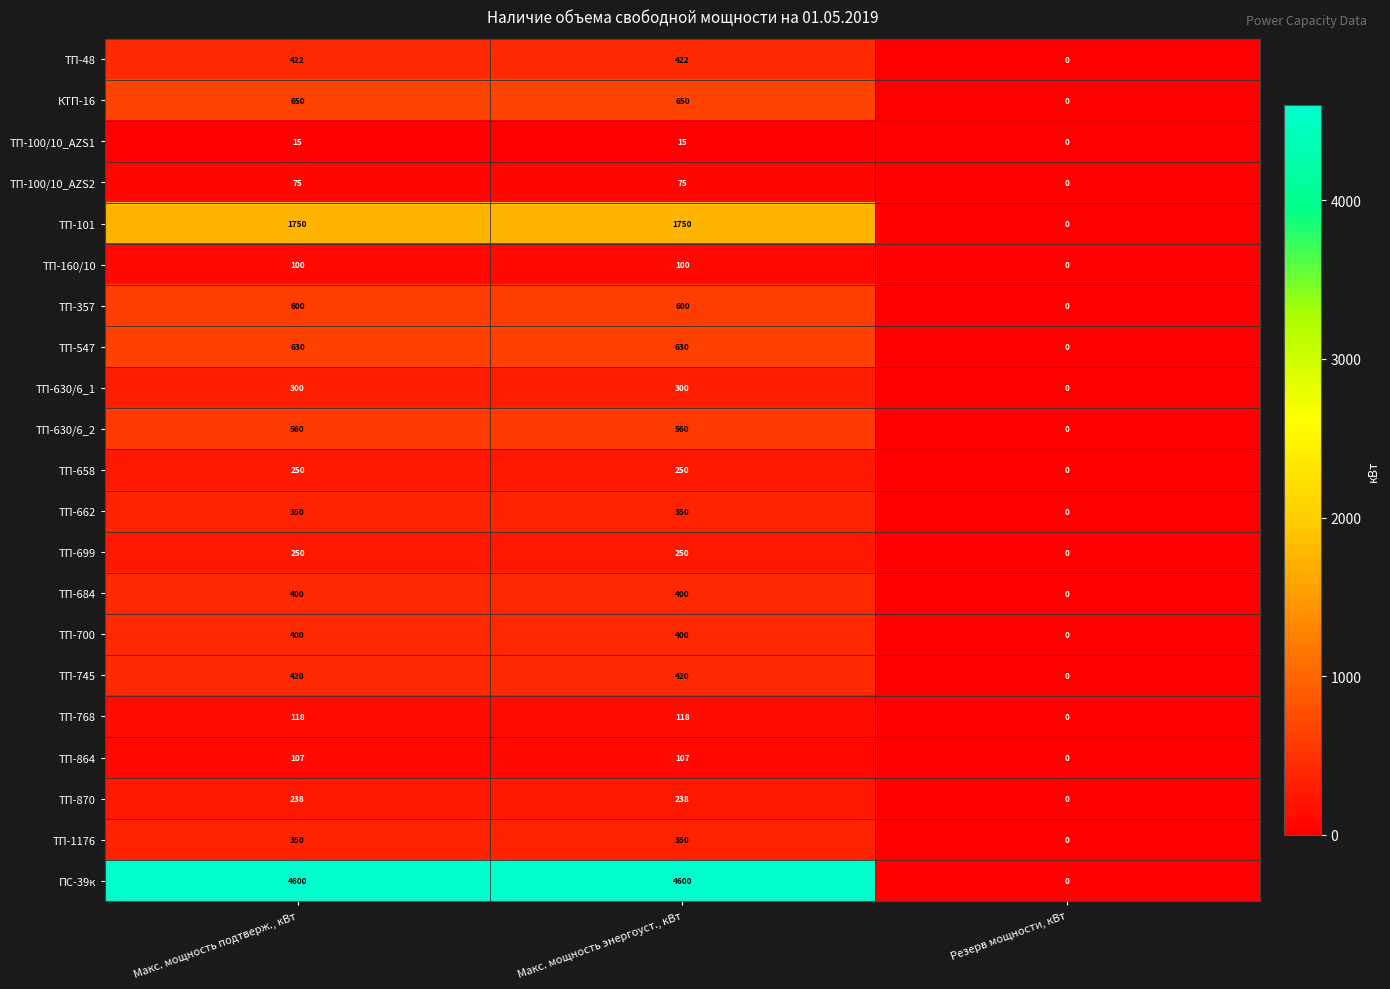

Which series has the largest range (max minus min)?

ПС-39к